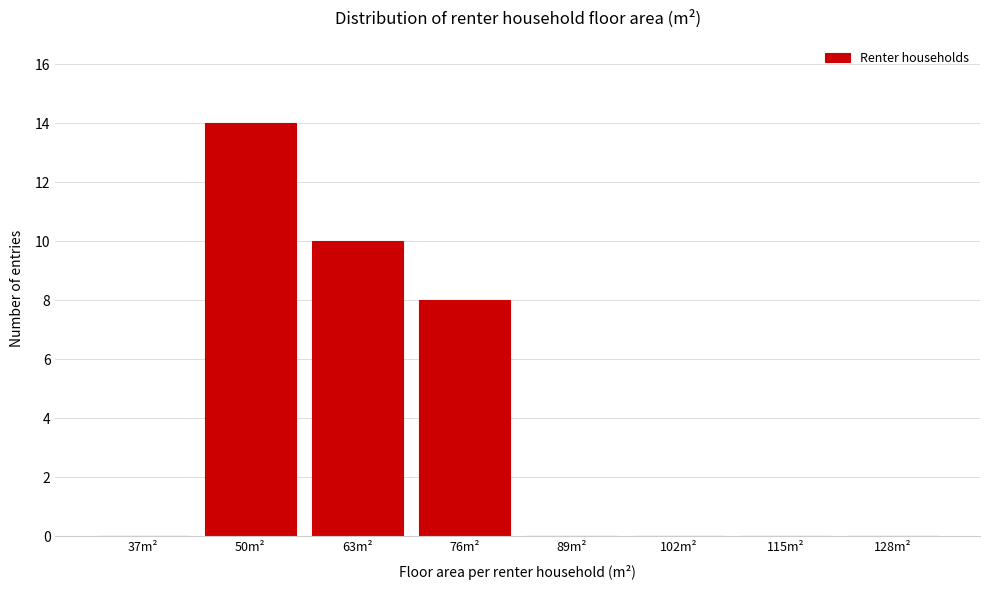

Reading left to right, list all the values displayed in this chart.

37m²=0	50m²=14	63m²=10	76m²=8	89m²=0	102m²=0	115m²=0	128m²=0